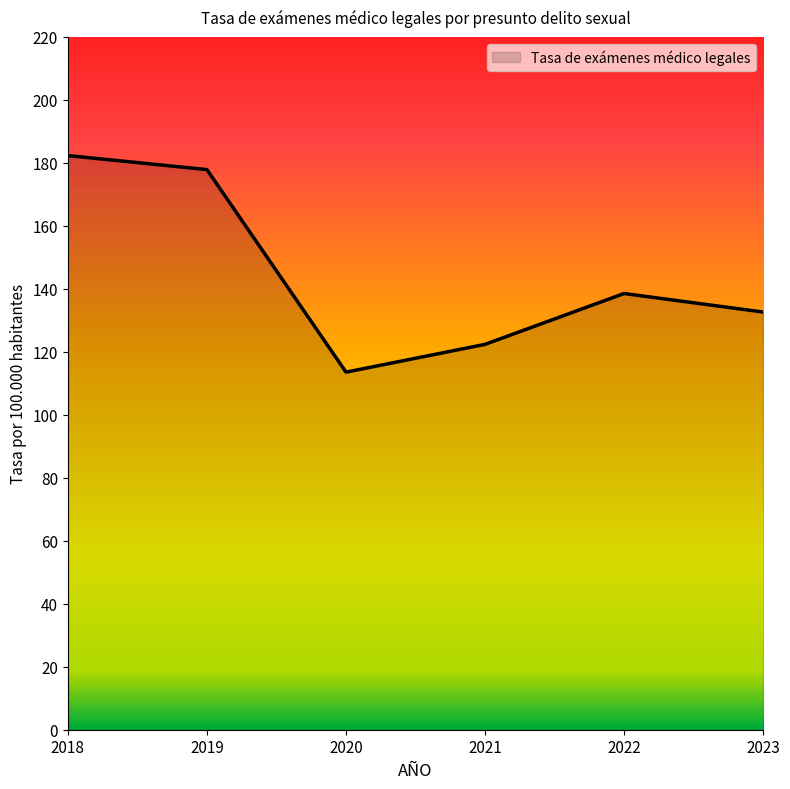

How many categories are shown in the chart?

6